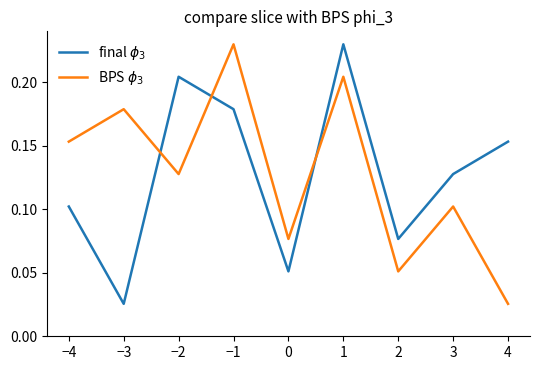

How many intersections are there between final $\phi_3$ and BPS $\phi_3$?

3